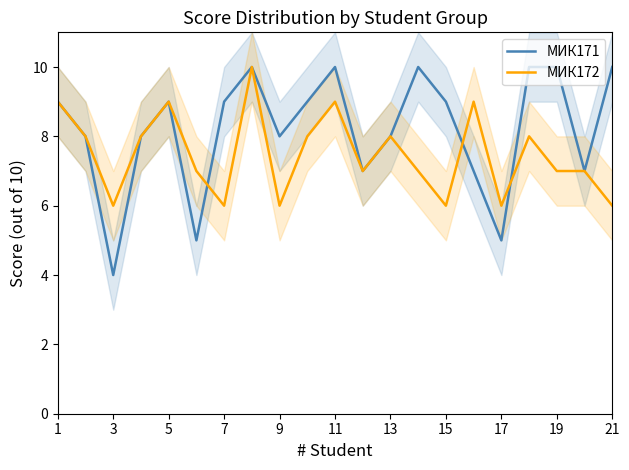

At which label does МИК171 reach its minimum?

3